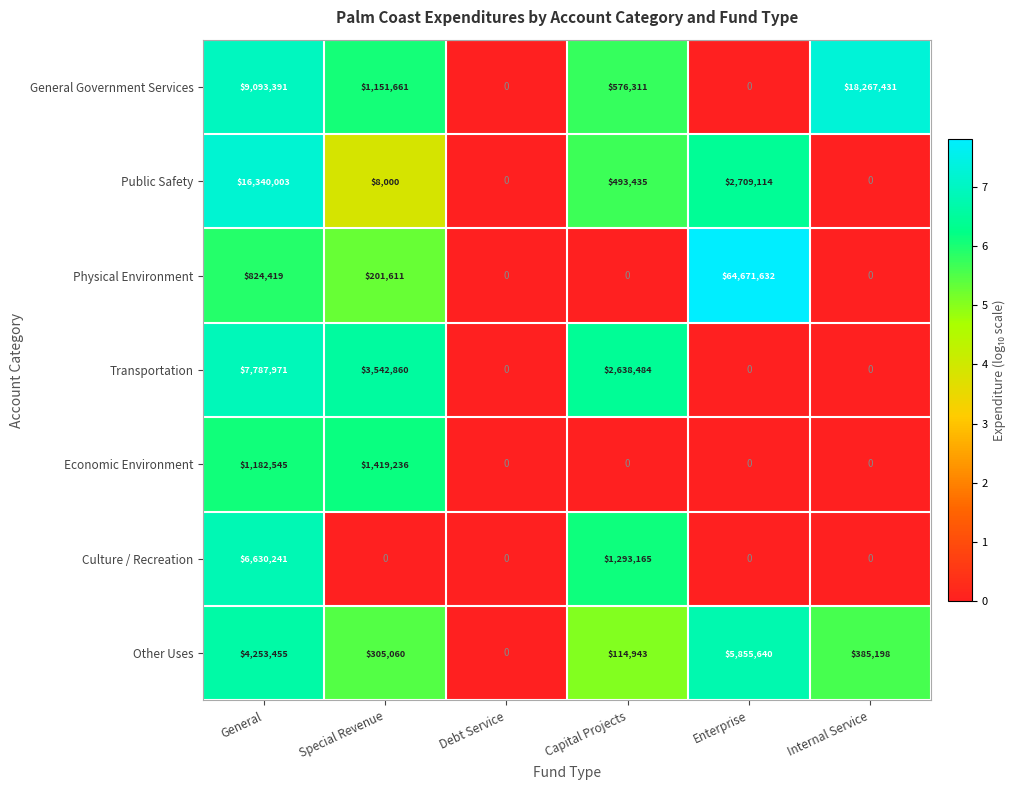

What is the sum of all Public Safety values?

19550552